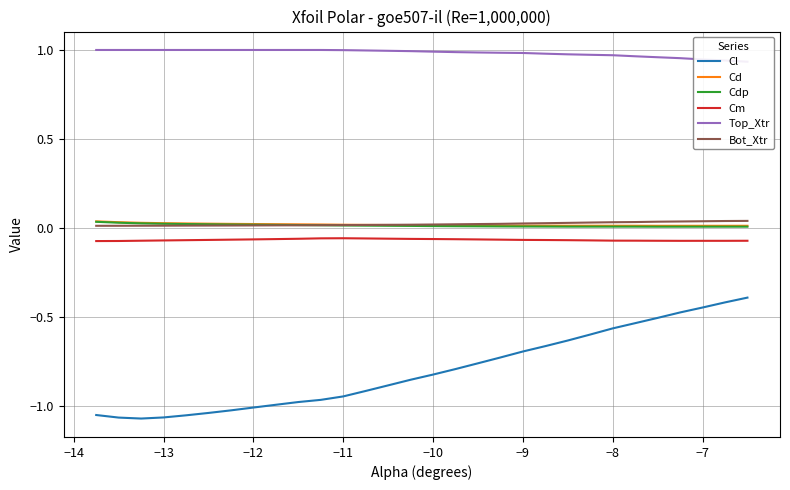

True or false: Cd and Cl cross at least once.

False